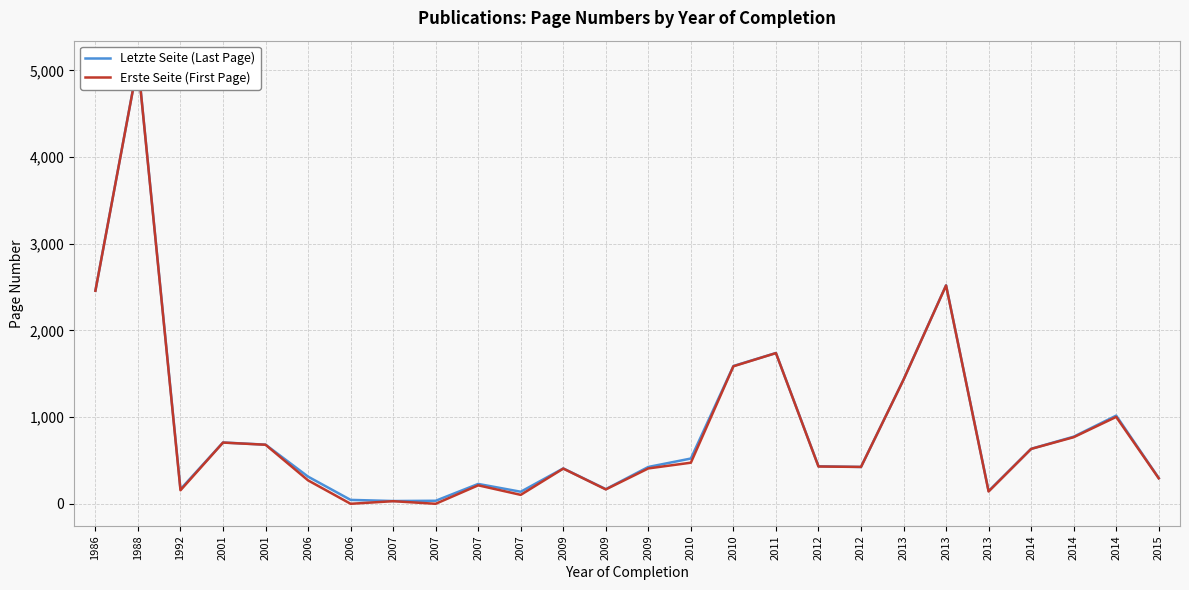

True or false: Letzte Seite (Last Page) and Erste Seite (First Page) intersect in this chart.

False